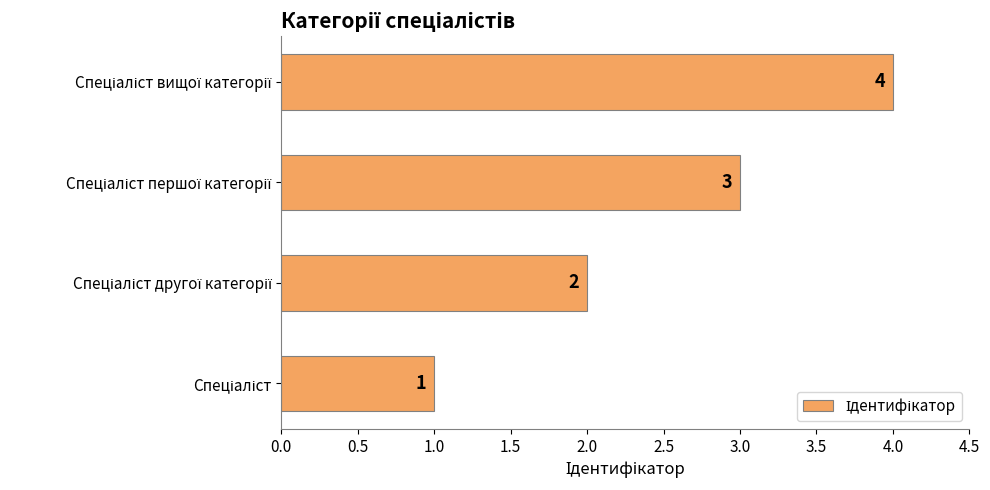

Count the values in the range 2 to 4.

3